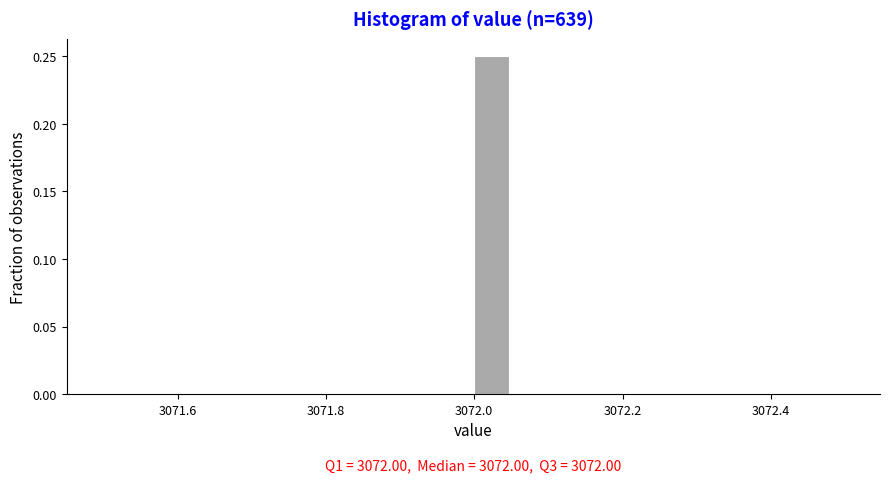

Around what value on the x-axis is the tallest bar? Give the approximate position of its centre, as read against the axis.

3072.02